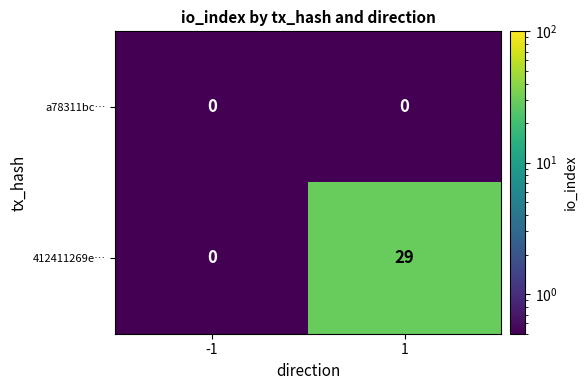

Is it true that 412411269e… equals 29 at 1?

True